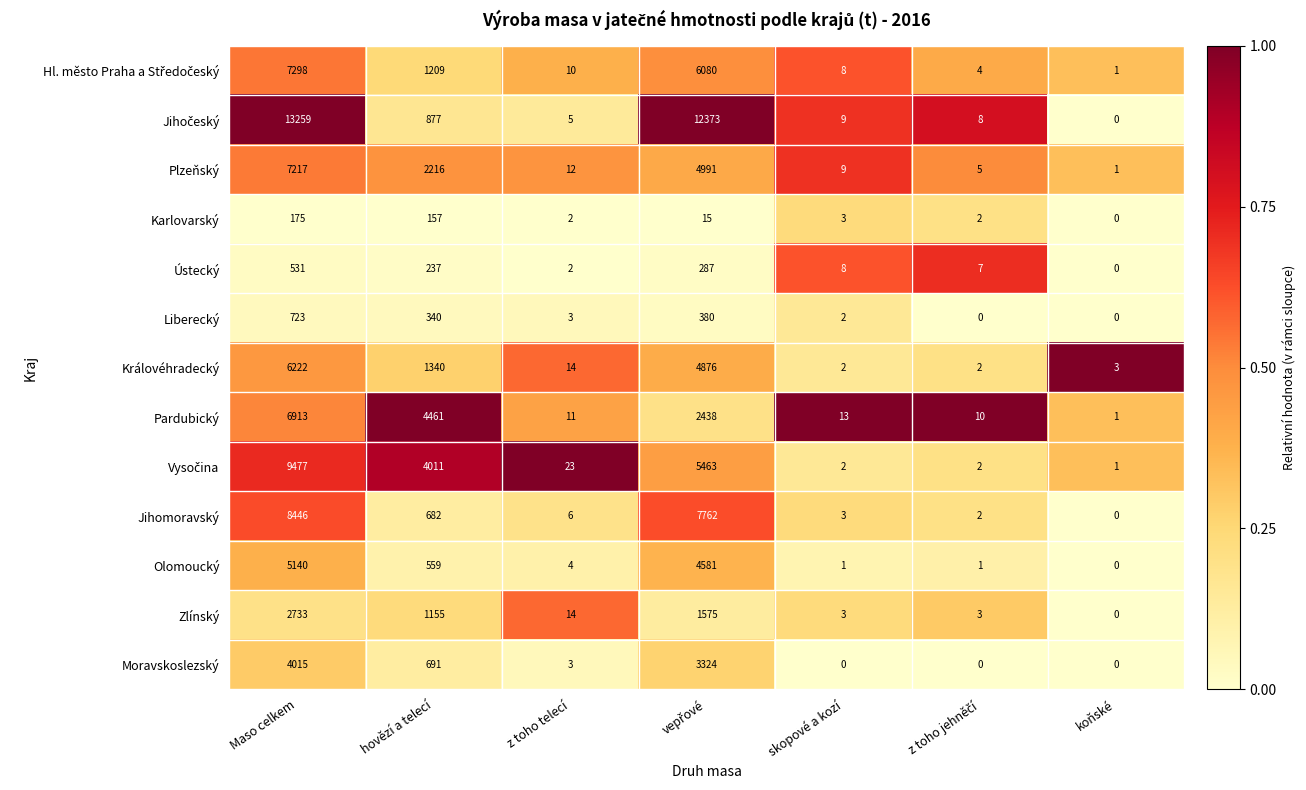

At which label does Ústecký first exceed 8?

Maso celkem